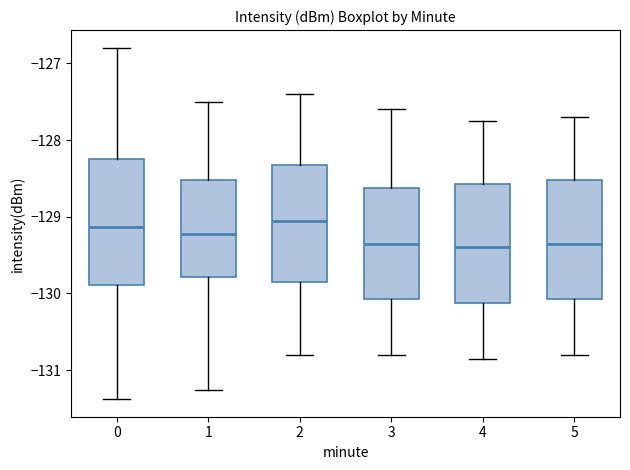

Reading left to right, read every box against the y-axis: the position of its median line, the range the box covers, and the ends of its whiskers. The values are not printed on the chart, so give them approximately, as read against the axis.

0: median -129.1, box -129.9 to -128.3, whiskers -131.4 to -126.8
1: median -129.2, box -129.8 to -128.5, whiskers -131.3 to -127.5
2: median -129.0, box -129.8 to -128.3, whiskers -130.8 to -127.4
3: median -129.3, box -130.1 to -128.6, whiskers -130.8 to -127.6
4: median -129.4, box -130.1 to -128.6, whiskers -130.8 to -127.7
5: median -129.3, box -130.1 to -128.5, whiskers -130.8 to -127.7